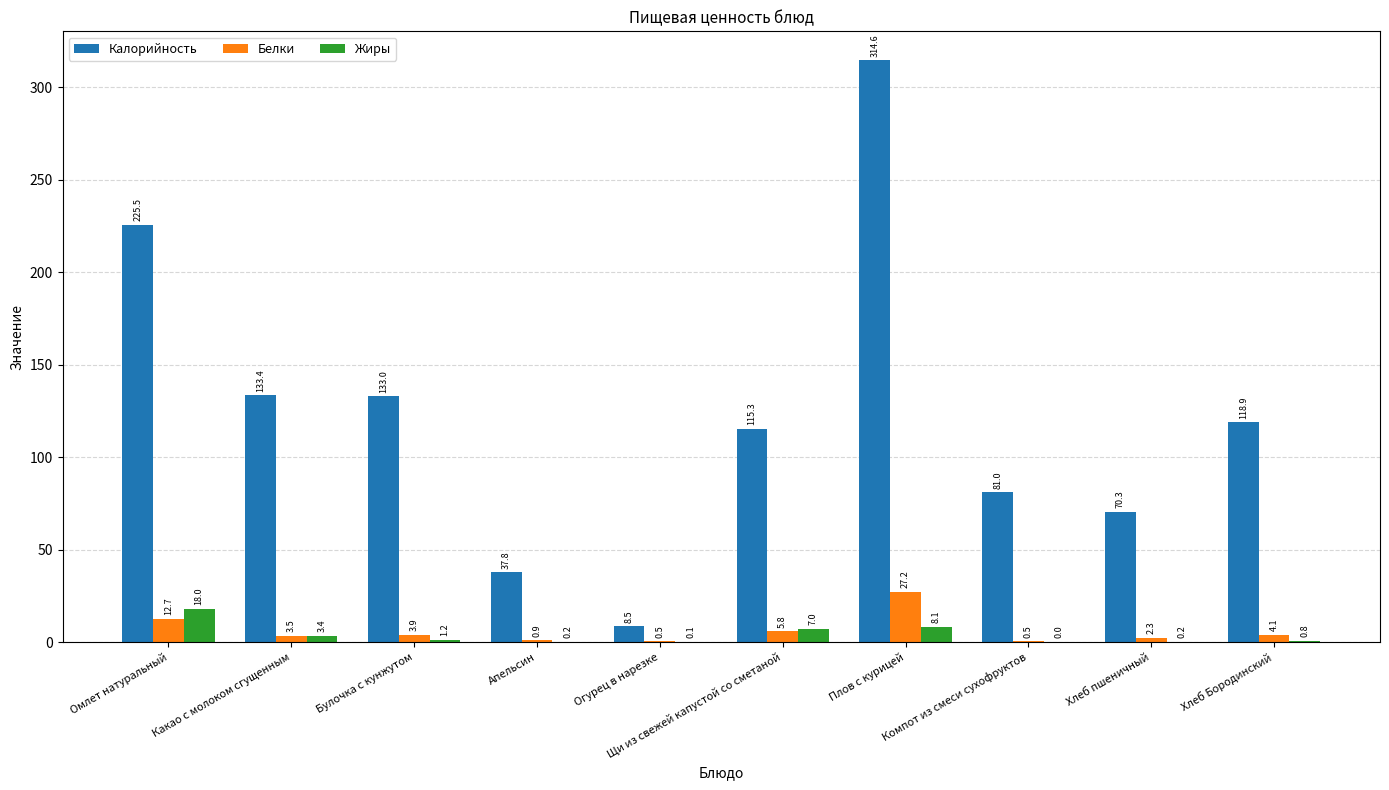

What is the sum of all Жиры values?

39.0